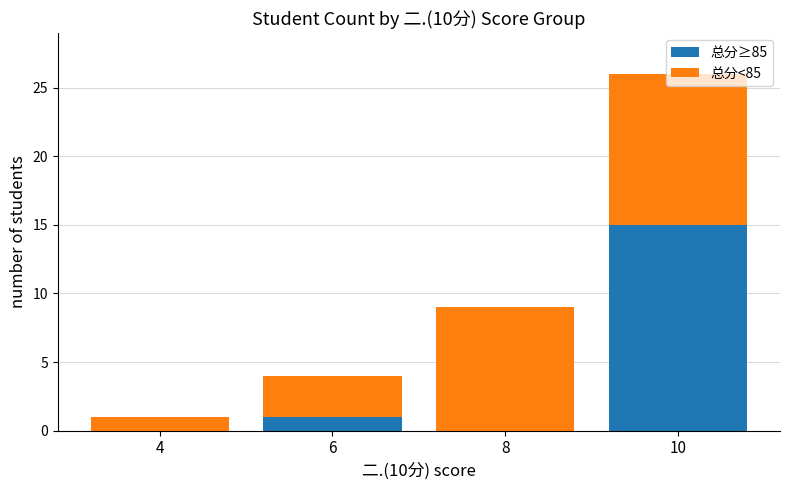

What is the difference between the 总分≥85 values at 8 and 6?

1